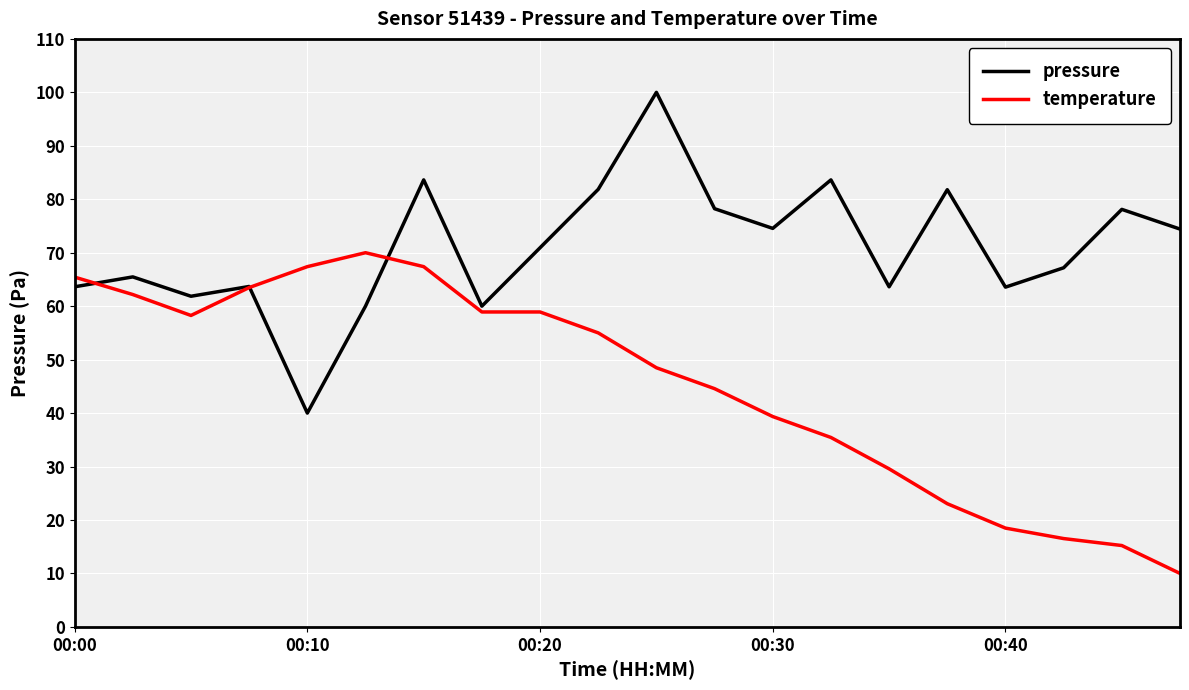

List the series in order of their peak value, highest first.

pressure, temperature